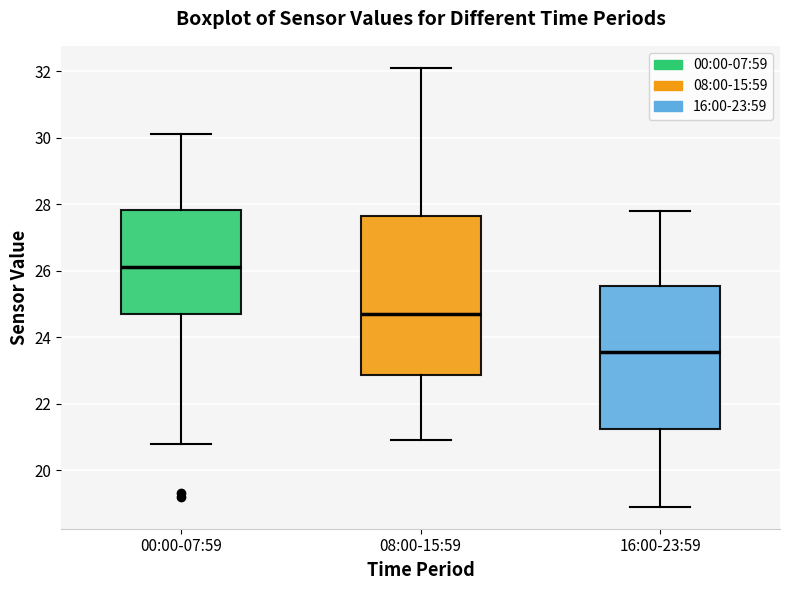

Reading left to right, transcribe this box plot: for each box, give where its median line is, the range the box spans, and where its two whiskers end, as read against the y-axis. The values are not printed on the chart, so give them approximately, as read against the axis.

00:00-07:59: median 26.2, box 24.8 to 27.8, whiskers 20.8 to 30.2
08:00-15:59: median 24.8, box 22.8 to 27.6, whiskers 21.0 to 32.2
16:00-23:59: median 23.6, box 21.2 to 25.6, whiskers 19.0 to 27.8